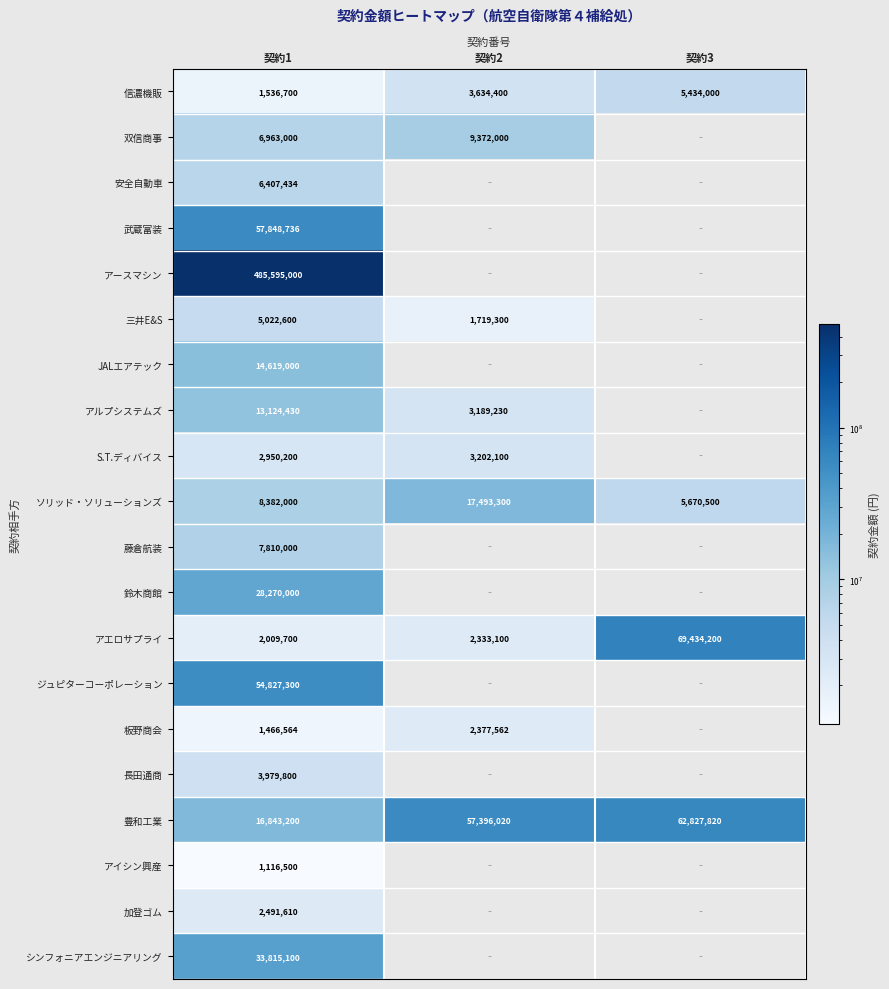

What is the sum of all アエロサプライ values?

73777000